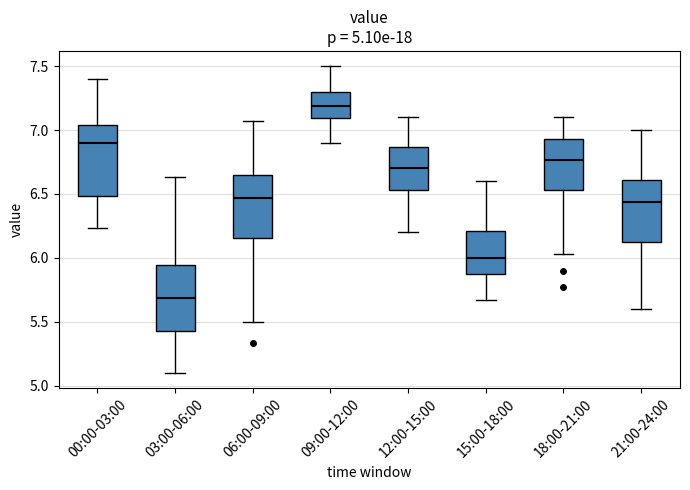

Which box's median line is the lowest?

03:00-06:00